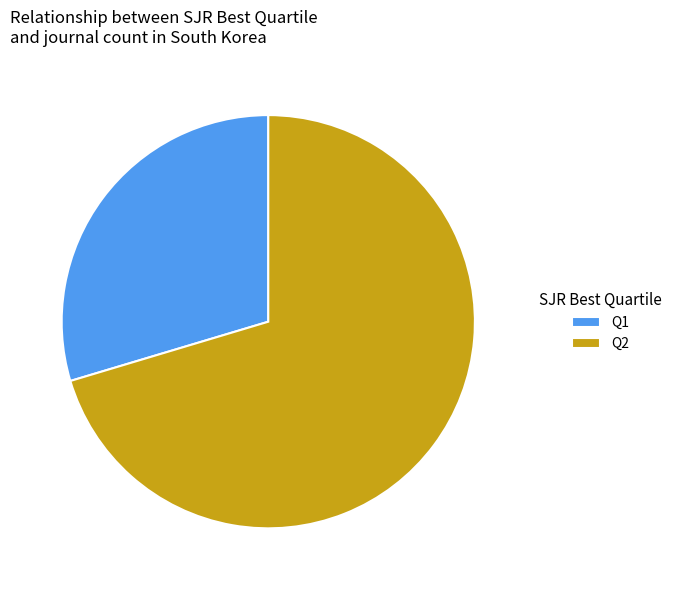

Which has a higher value, Q2 or Q1?

Q2